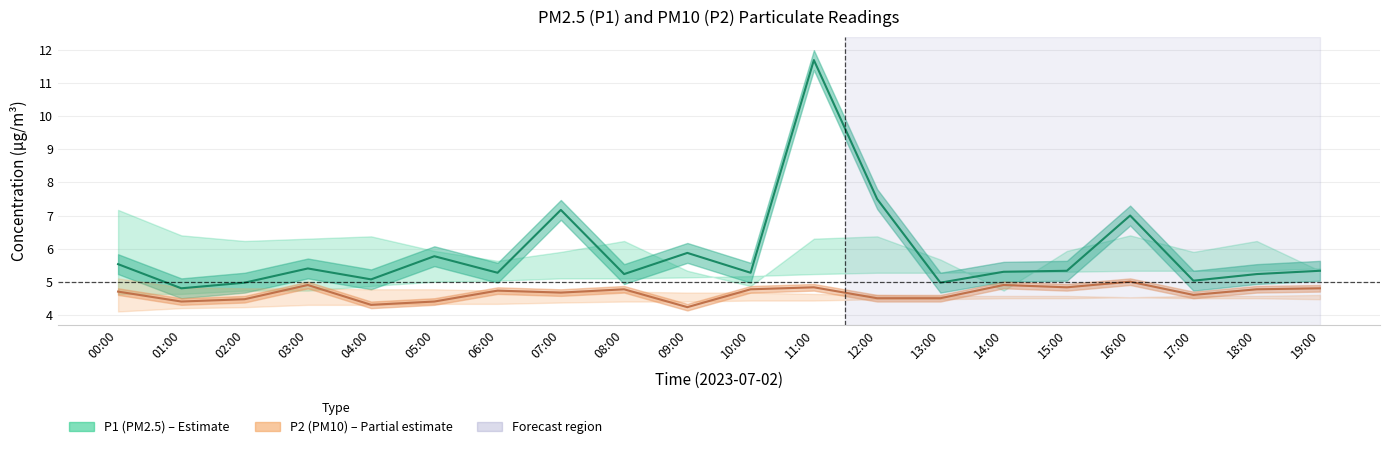

At which label does P2 (PM10) estimate reach its minimum?

09:00